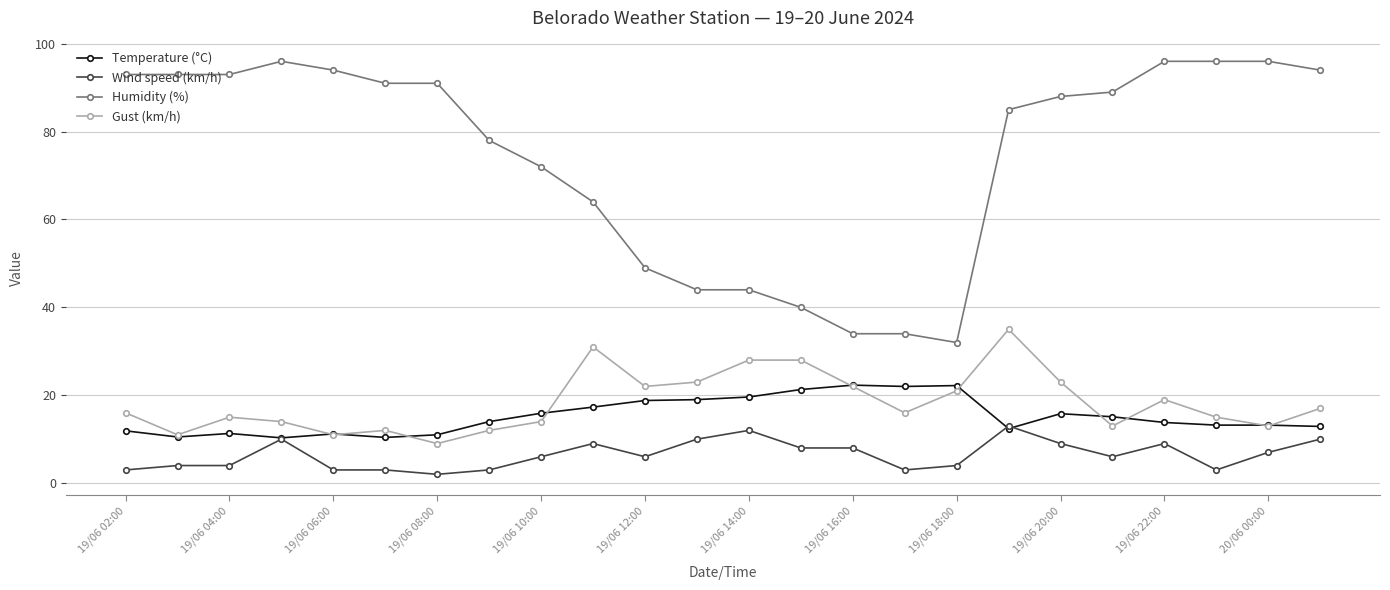

True or false: Wind speed (km/h) and Humidity (%) intersect in this chart.

False